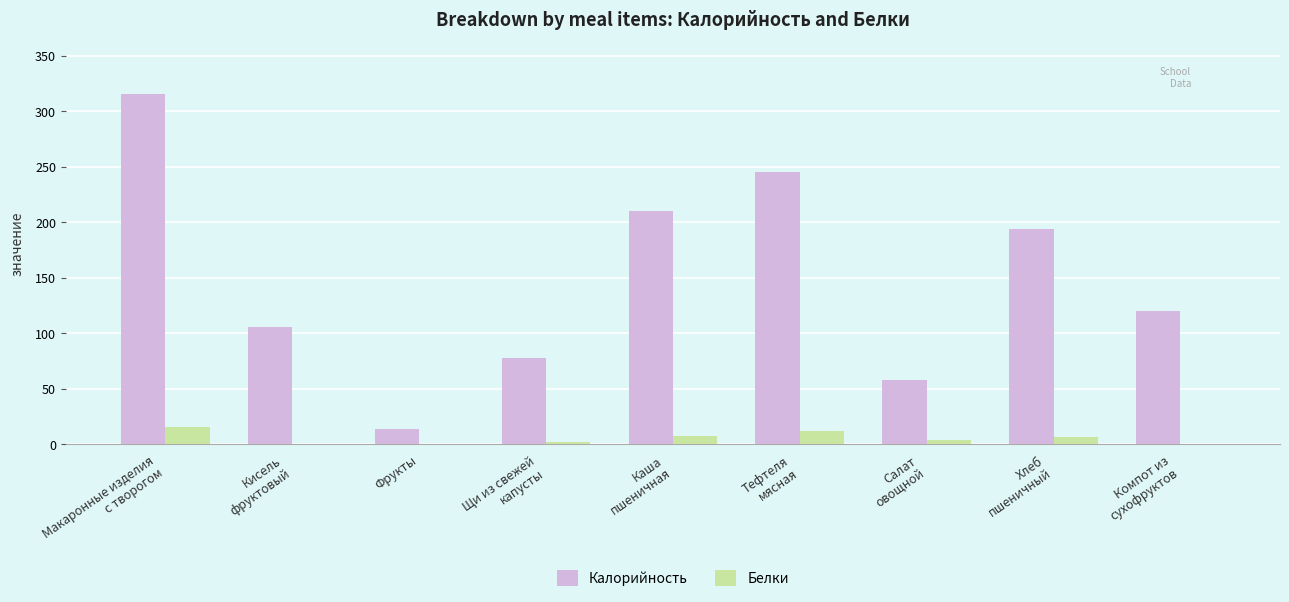

Which series has the largest total across all categories?

Калорийность